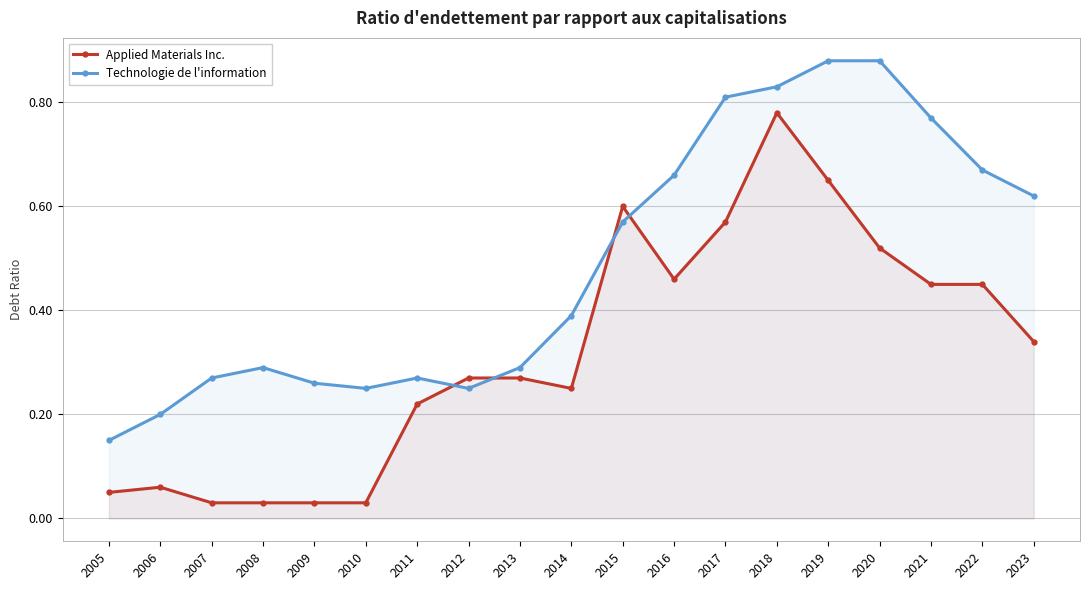

Which series has the largest range (max minus min)?

Applied Materials Inc.